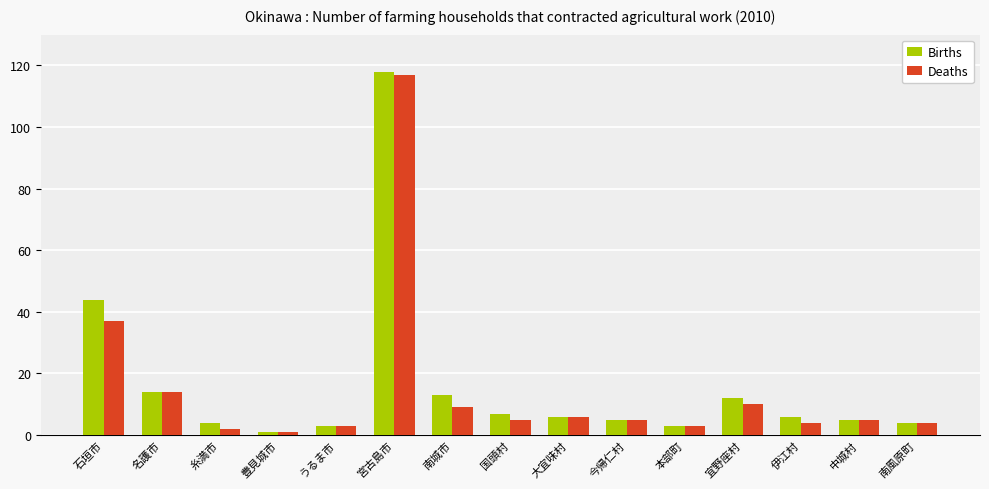

At which category is the sum across all series the highest?

宮古島市